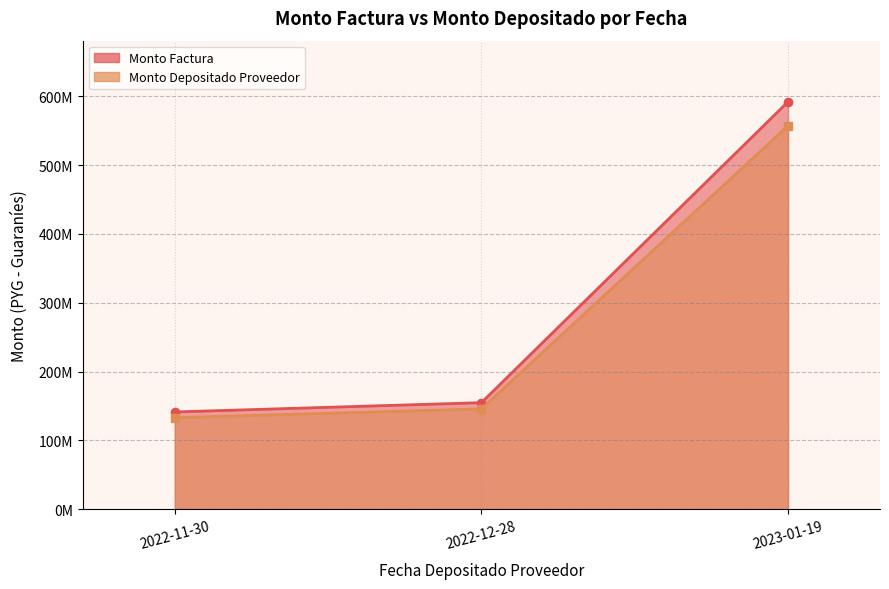

At which label does monto_factura first exceed 154757690?

2023-01-19